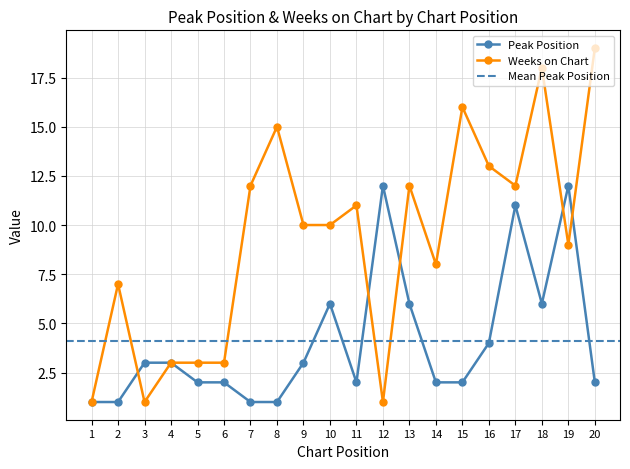

Is the value of Peak Position at 5 greater than the value of Weeks on Chart at 18?

No